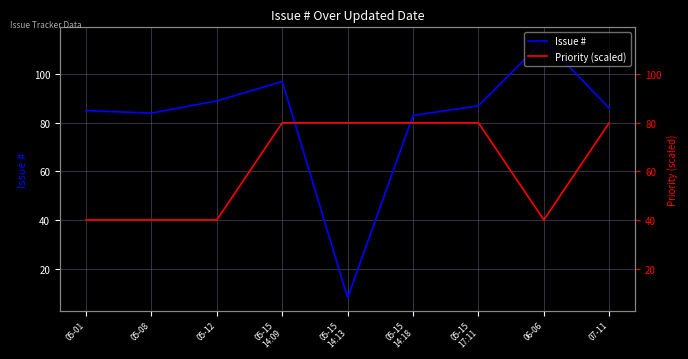

At which category is the sum across all series the highest?

05-15
14:09